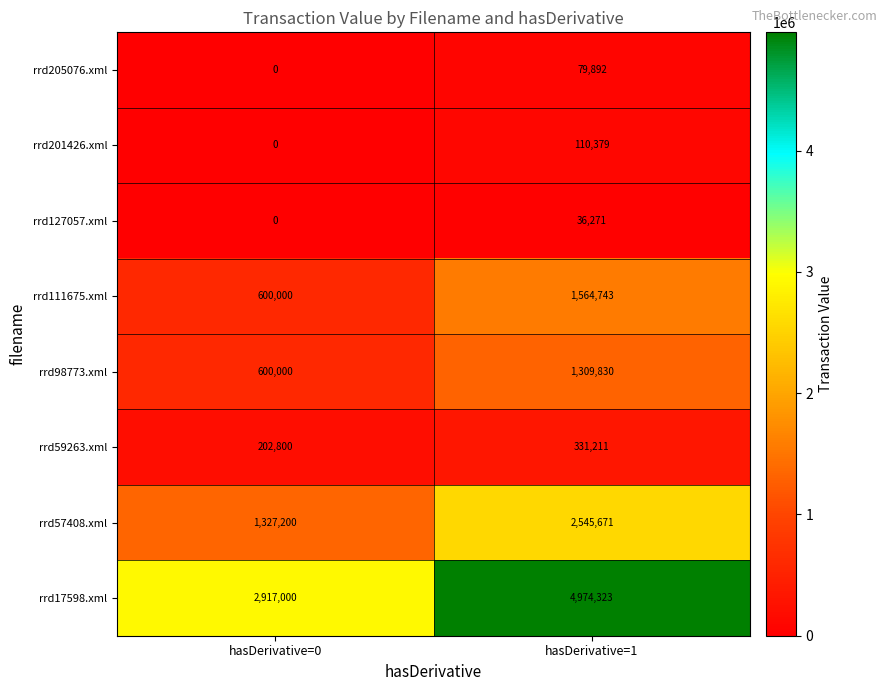

Reading left to right, list all the values displayed in this chart.

rrd205076.xml: 0	79892
rrd201426.xml: 0	110379
rrd127057.xml: 0	36271
rrd111675.xml: 600000	1564743
rrd98773.xml: 600000	1309830
rrd59263.xml: 202800	331211
rrd57408.xml: 1327200	2545671
rrd17598.xml: 2917000	4974323